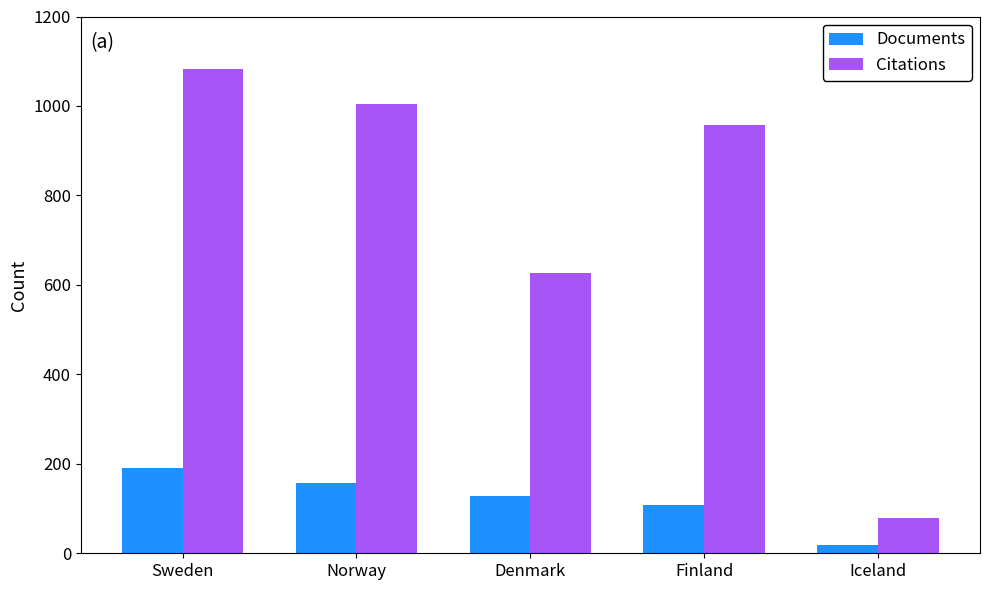

Which series has the widest spread of values?

Citations